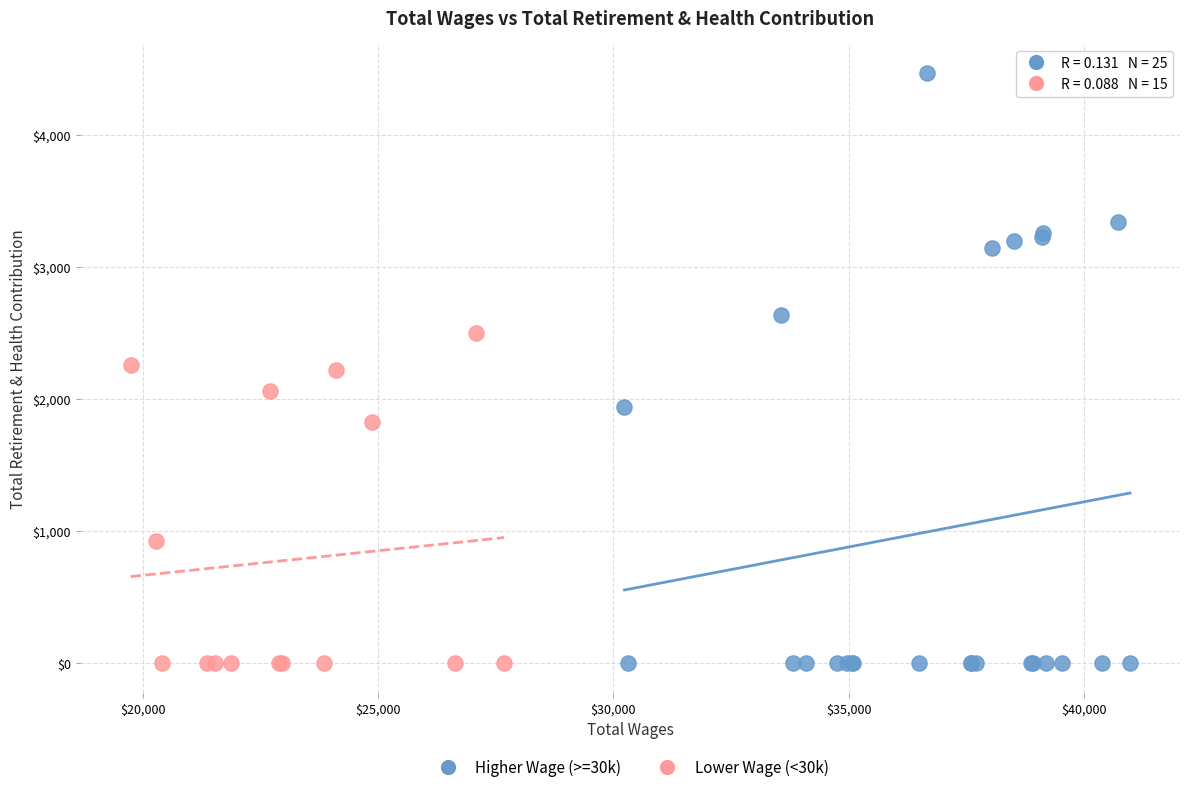

Which series has the largest Y range (max minus min)?

Higher Wage (>=30k)